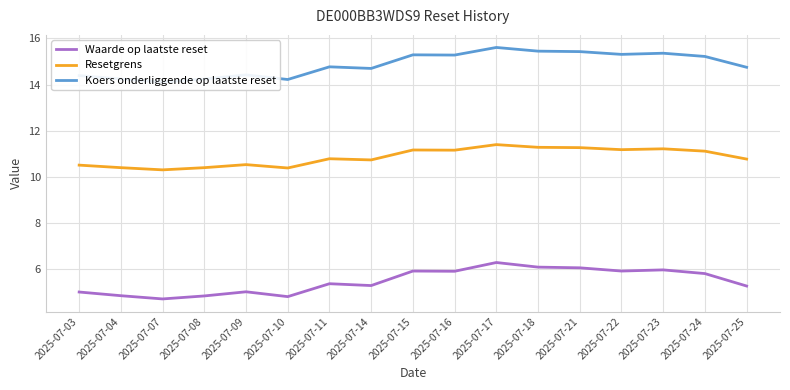

What is the sum of all Waarde op laatste reset values?

93.0